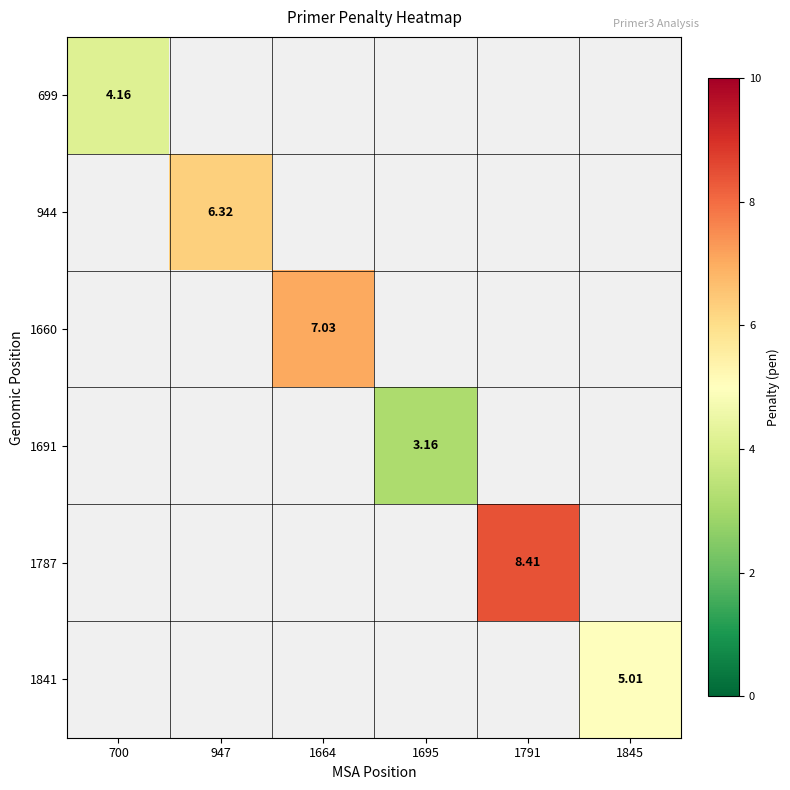

Is the value of 1841 at 1664 greater than the value of 1787 at 1695?

No